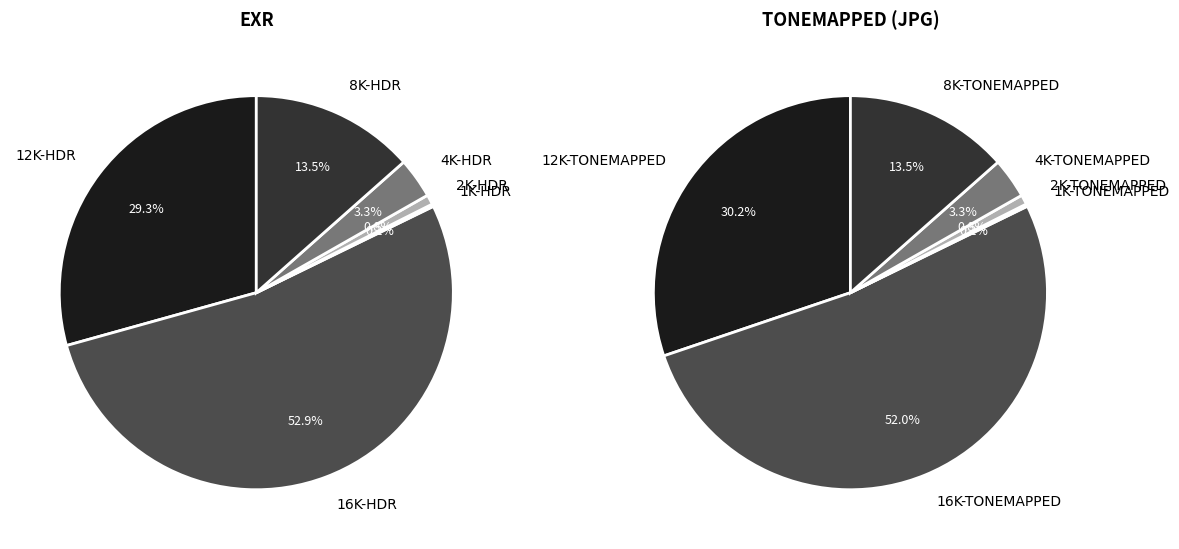

Is the sum of 12K-HDR and 8K-TONEMAPPED greater than half?

No